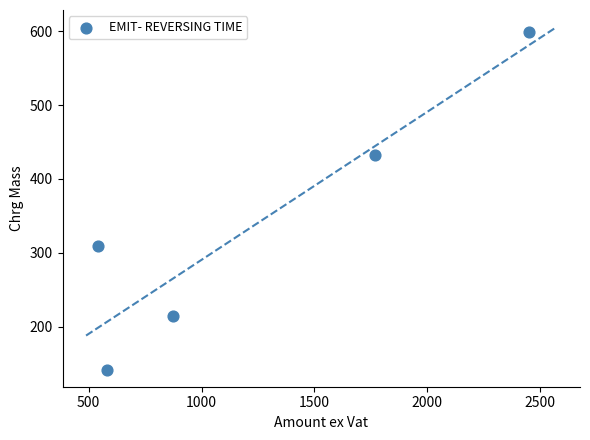

What is the average Y value?

339